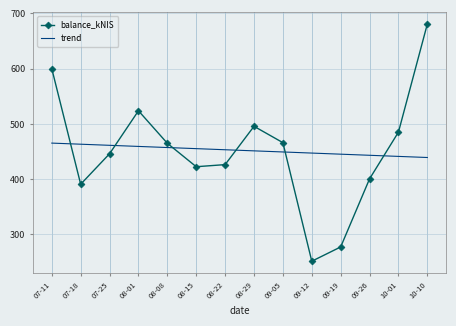

The balance_kNIS series shows 390.9 at 07-18. True or false?

True